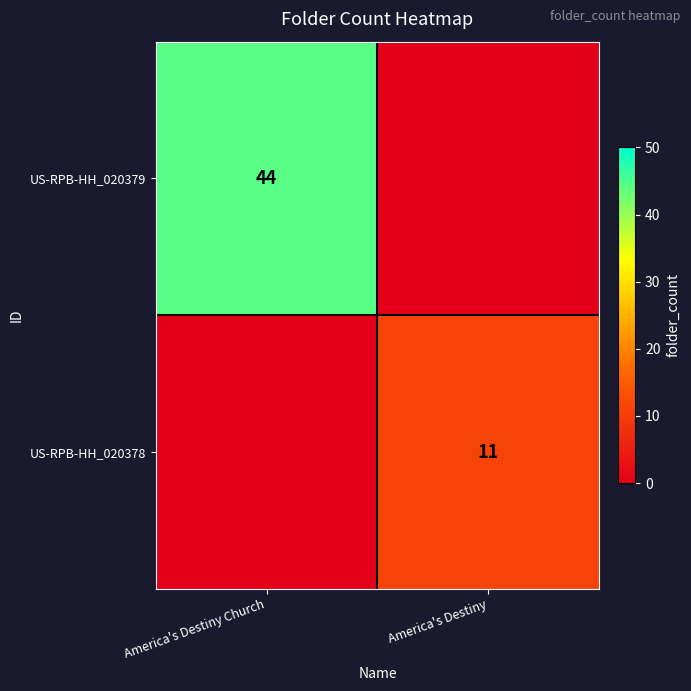

What is the total value across all series at America's Destiny?

11